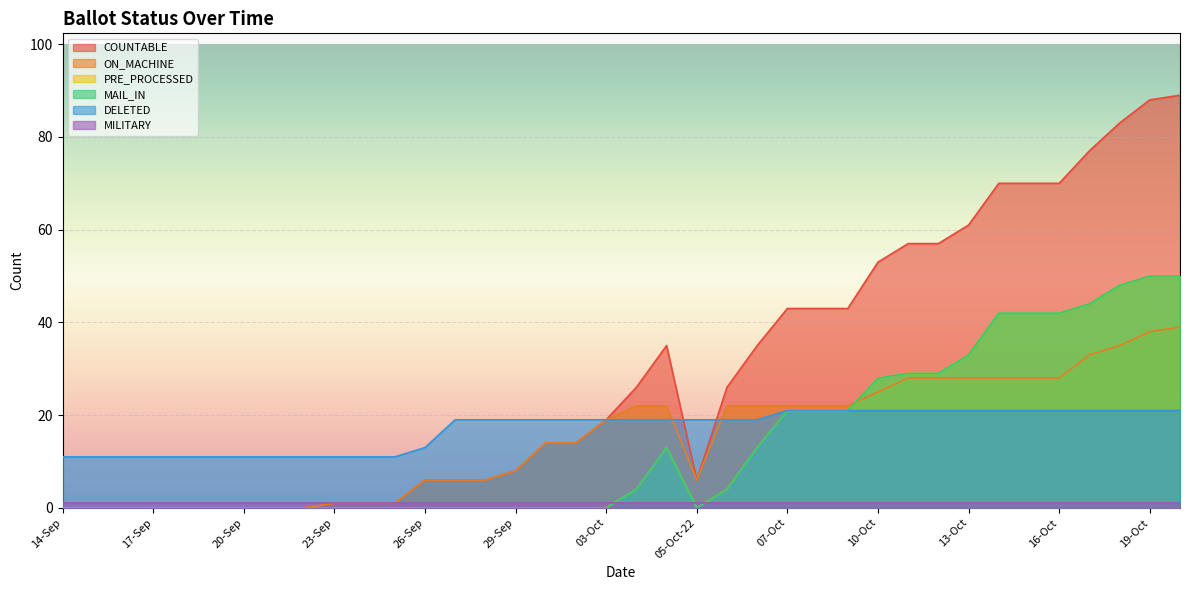

What position from the left is 03-Oct?

19